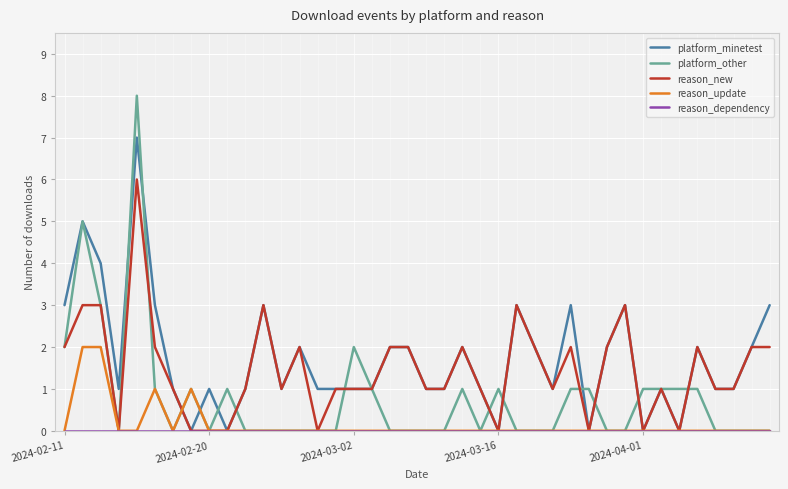

Between 18 and 35, which series saw the biggest shift?

platform_other